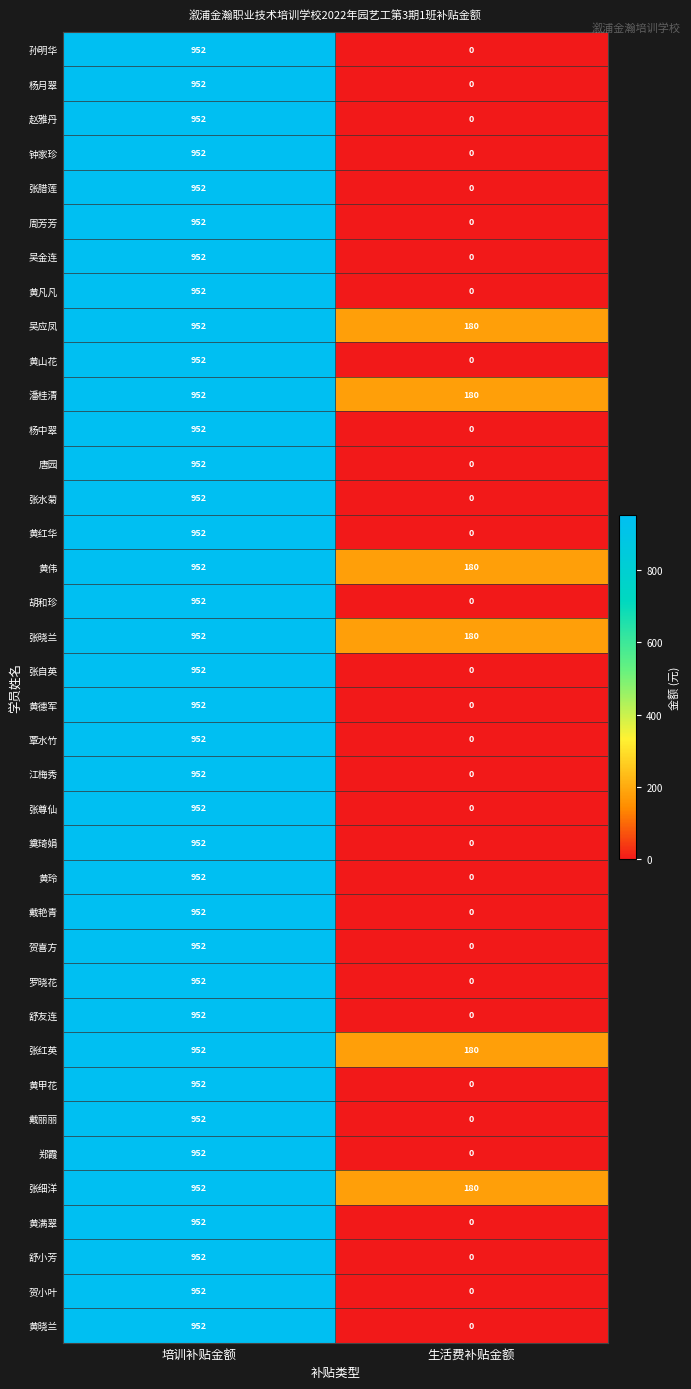

Is the value of 黄德军 at 培训补贴金额 greater than the value of 黄伟 at 生活费补贴金额?

Yes